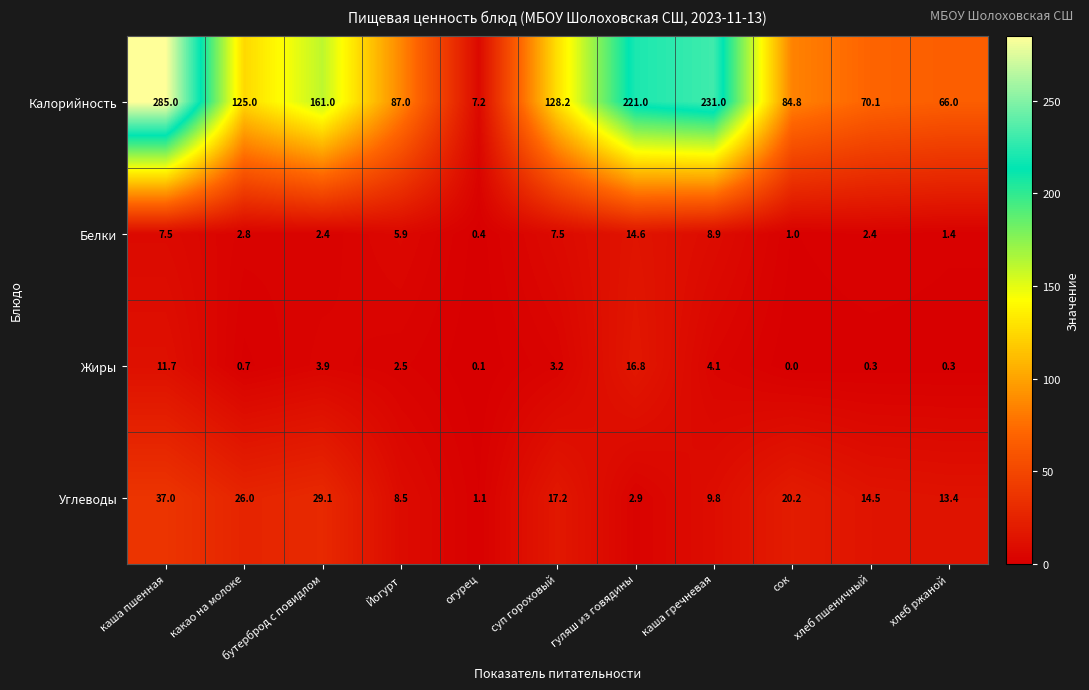

The Калорийность series shows 77.9 at каша пшенная. True or false?

False